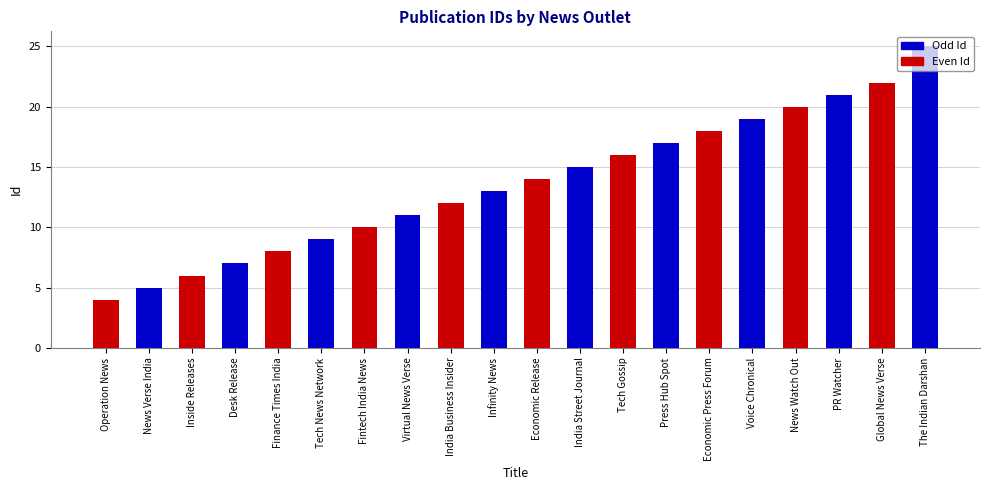

List the labels in order of value, largest first.

The Indian Darshan, Global News Verse, PR Watcher, News Watch Out, Voice Chronical, Economic Press Forum, Press Hub Spot, Tech Gossip, India Street Journal, Economic Release, Infinity News, India Business Insider, Virtual News Verse, Fintech India News, Tech News Network, Finance Times India, Desk Release, Inside Releases, News Verse India, Operation News